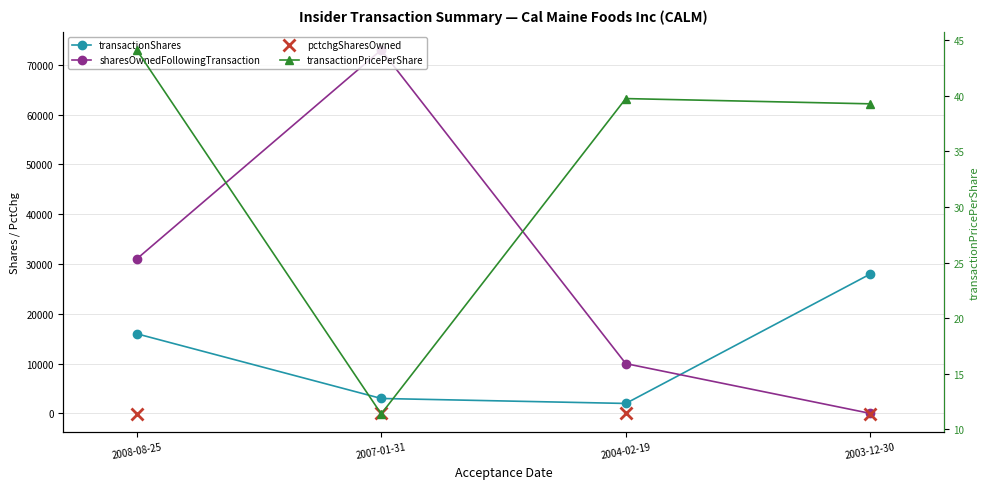

Is this an area chart (filled region under the line)?

No